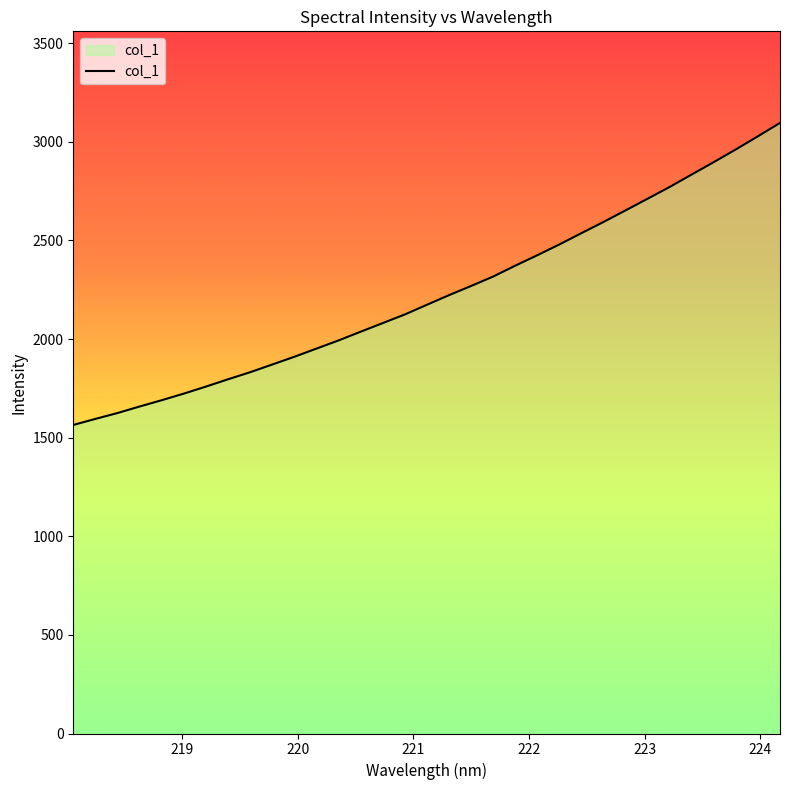

How many lines are shown in the chart?

1